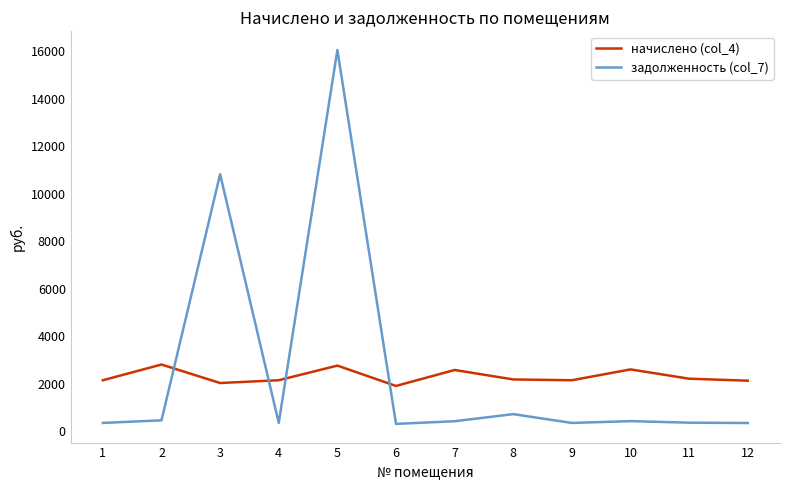

Is it true that задолженность (col_7) equals 359.1 at 9?

True